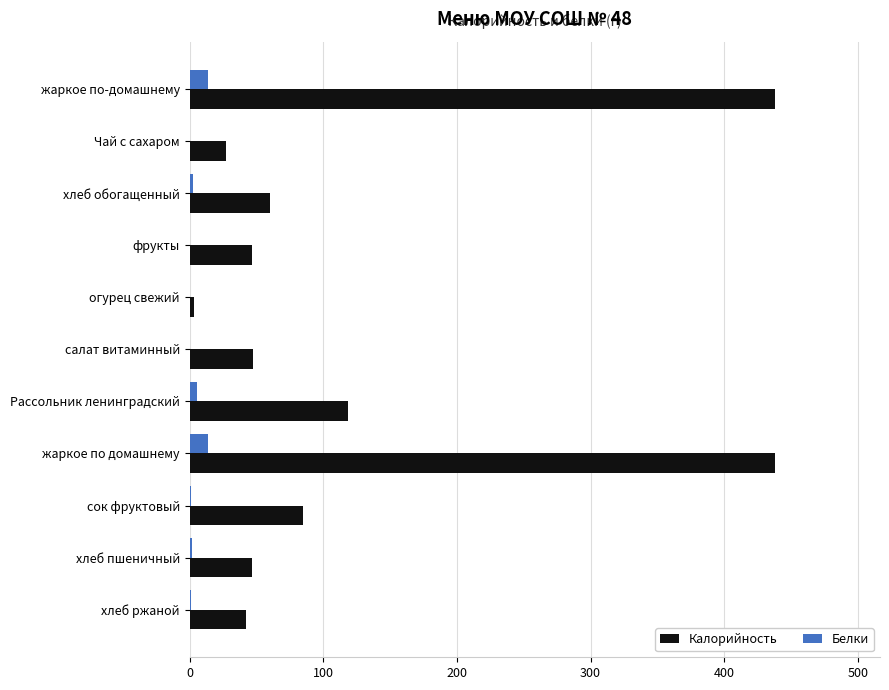

What are all the series names shown in the legend?

Калорийность, Белки